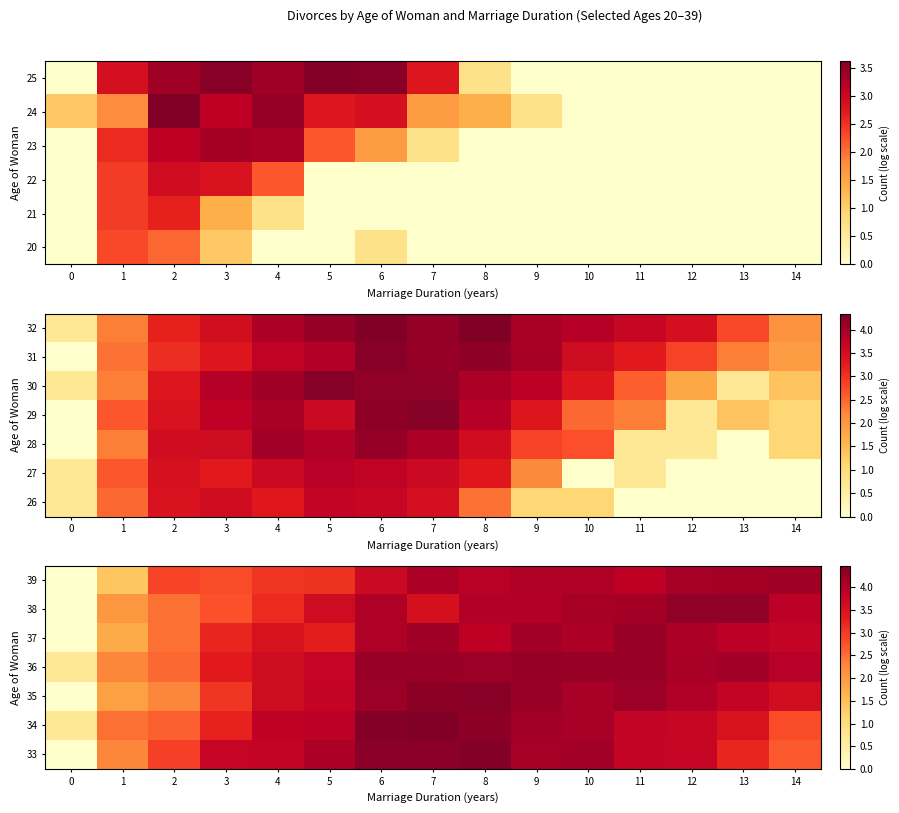

The 34 series shows 7.7 at 8. True or false?

False